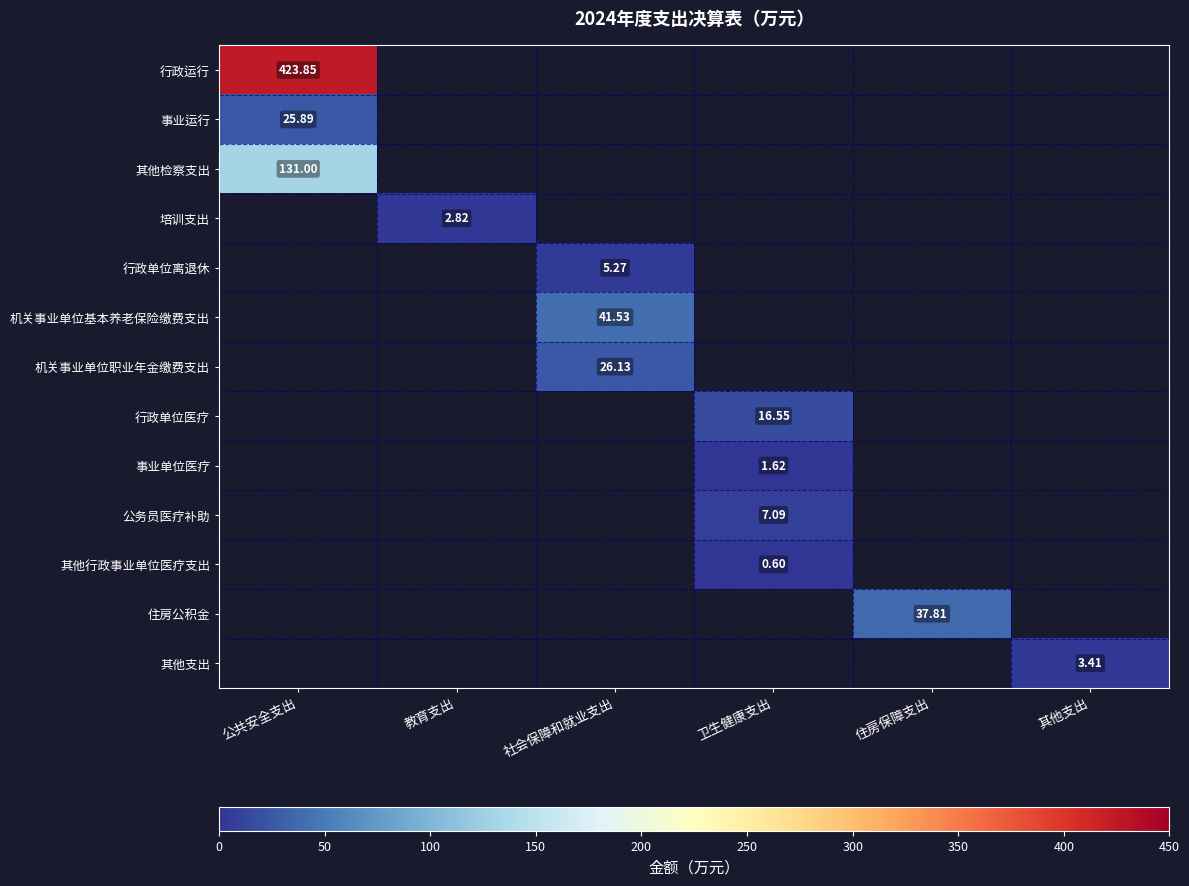

Is the value of 其他支出 at 其他支出 greater than the value of 事业单位医疗 at 卫生健康支出?

Yes